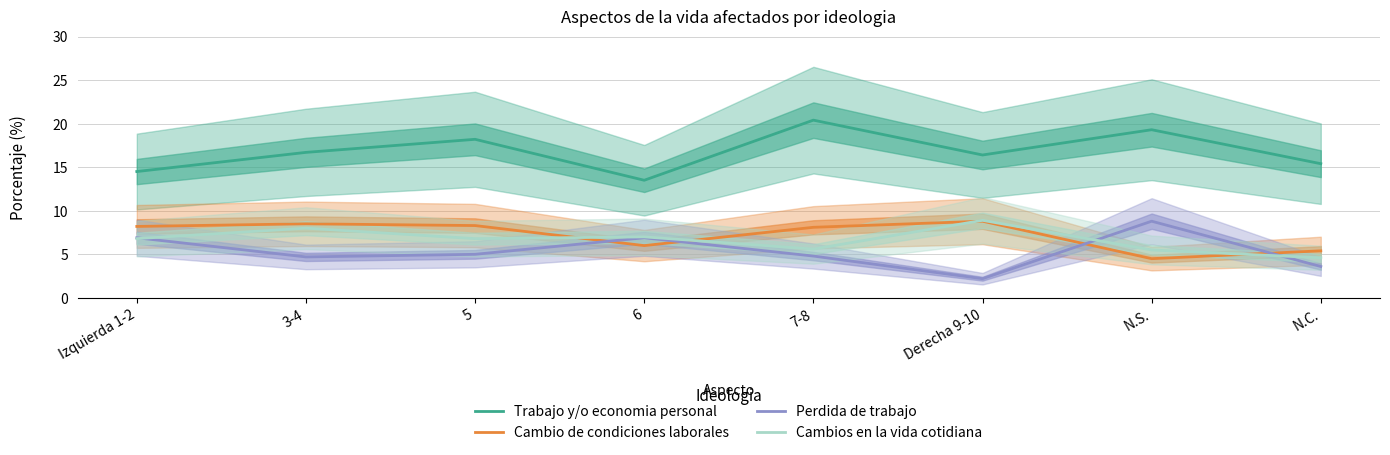

In Trabajo y/o economia personal, how many points are higher than both neighbors (excluding endpoints)?

3